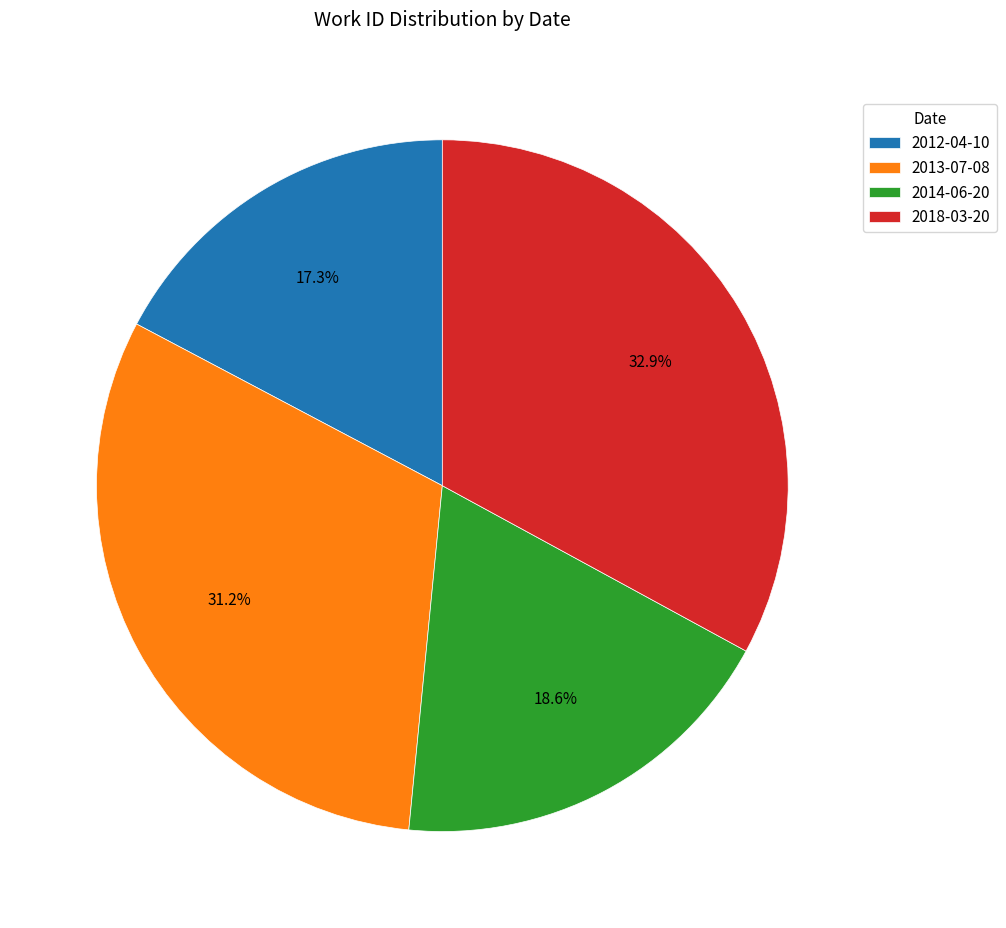

To the nearest percent, what is the difference between the largest and smallest slice percentages?

16%